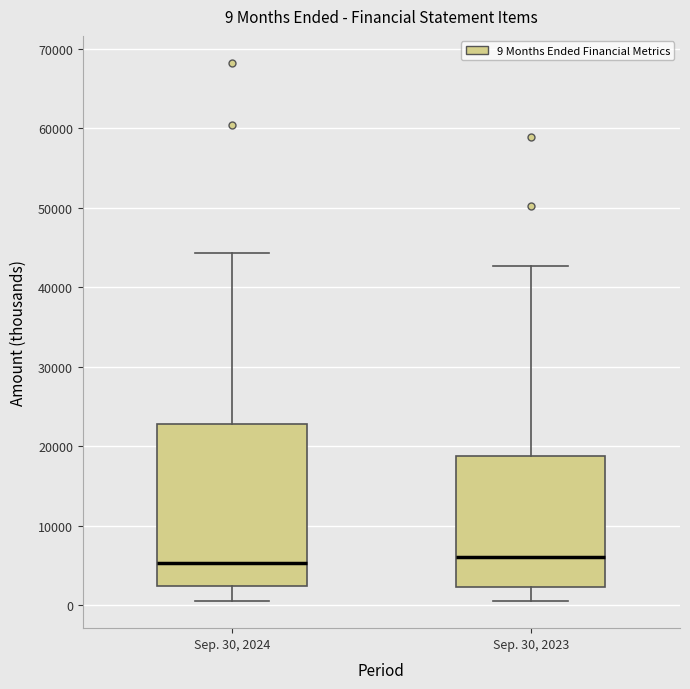

Which box is the tallest, from its lower edge to its upper edge?

Sep. 30, 2024